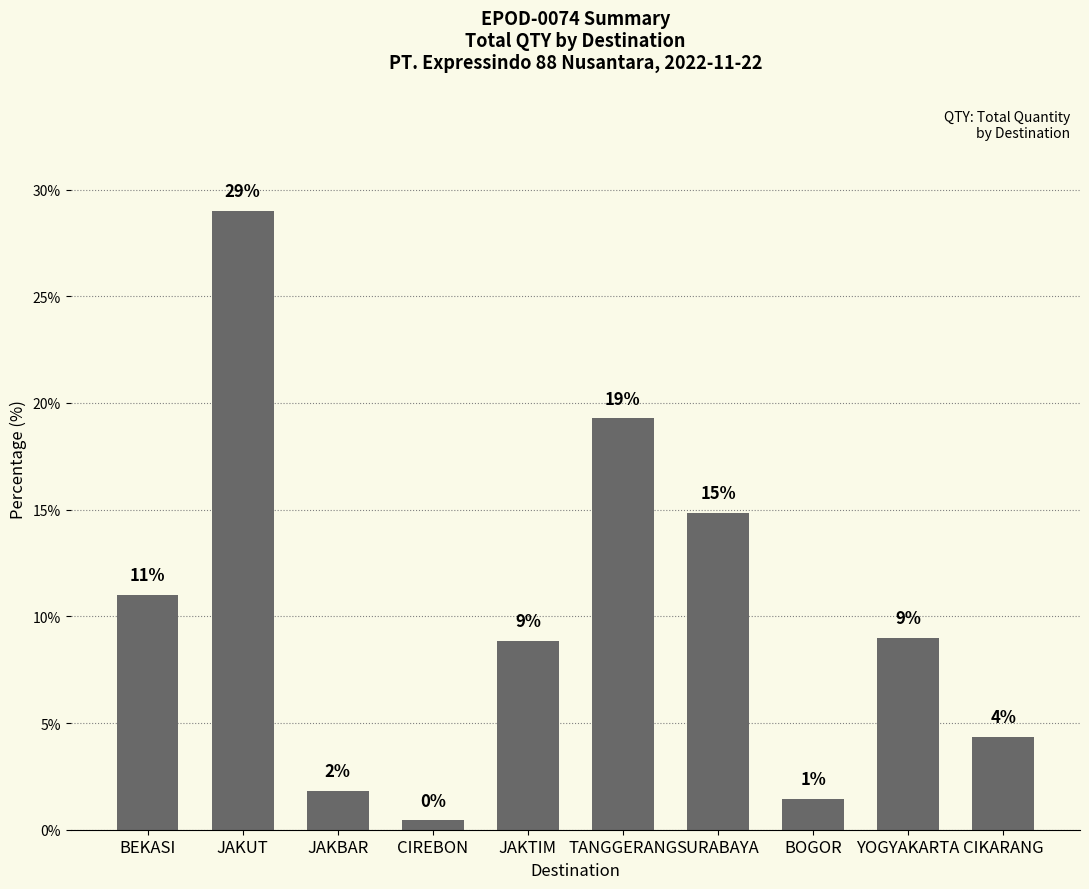

List the labels in order of value, largest first.

JAKUT, TANGGERANG, SURABAYA, BEKASI, YOGYAKARTA, JAKTIM, CIKARANG, JAKBAR, BOGOR, CIREBON